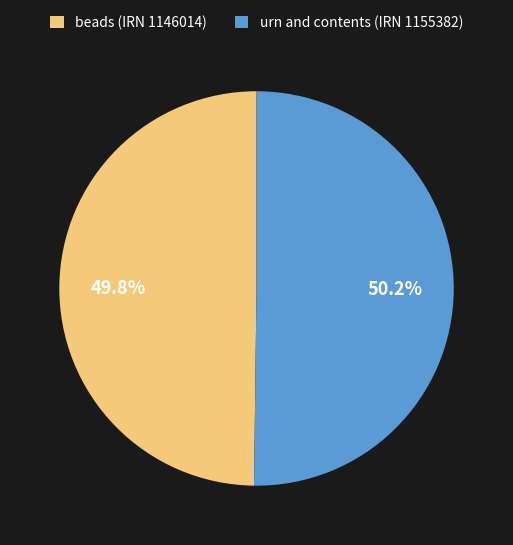

To the nearest percent, what portion does urn and contents (IRN 1155382) represent?

50%